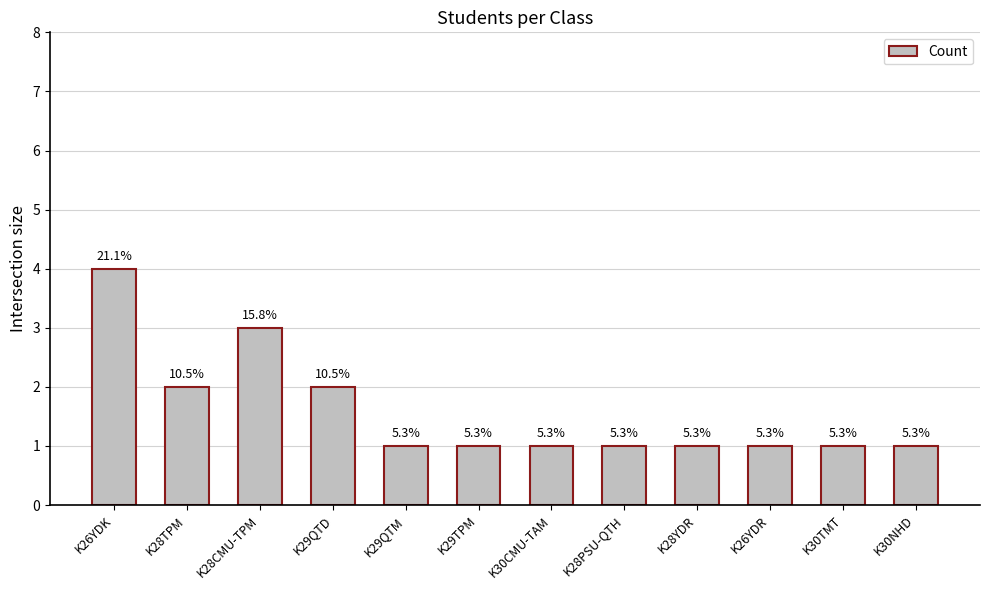

Which category has the lowest value across all series?

K29QTM